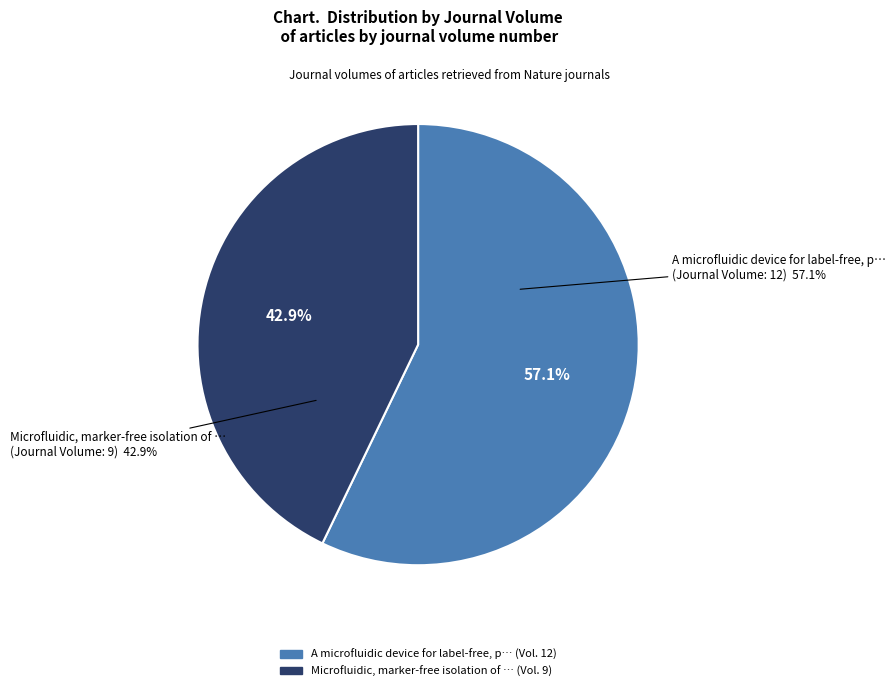

How many segments does this pie chart have?

2